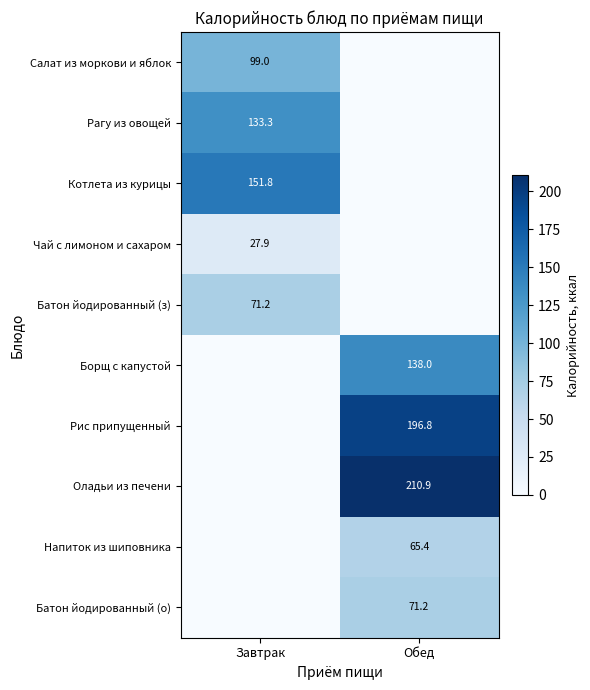

True or false: Чай с лимоном и сахаром has a value of 27.9 at Завтрак.

True